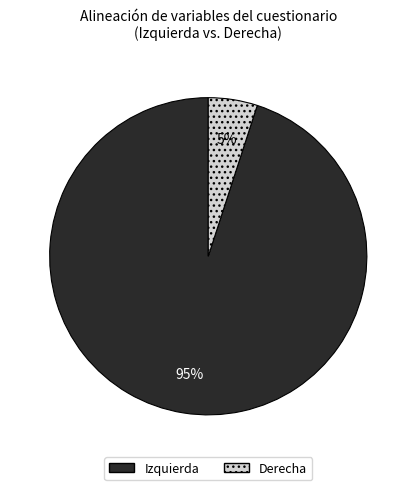

The Derecha slice represents 5% of the pie. True or false?

True